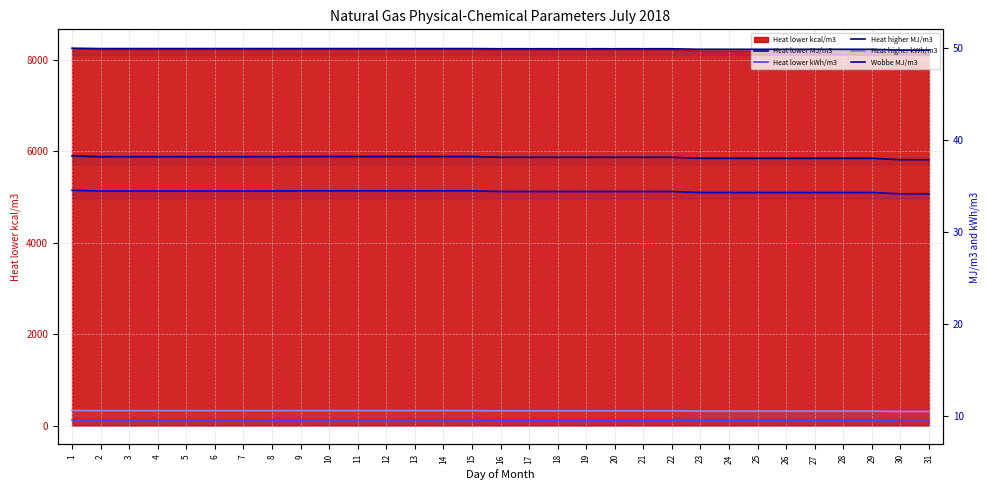

What is the sum of the Heat lower kWh/m3 values at 2 and 22?

19.2